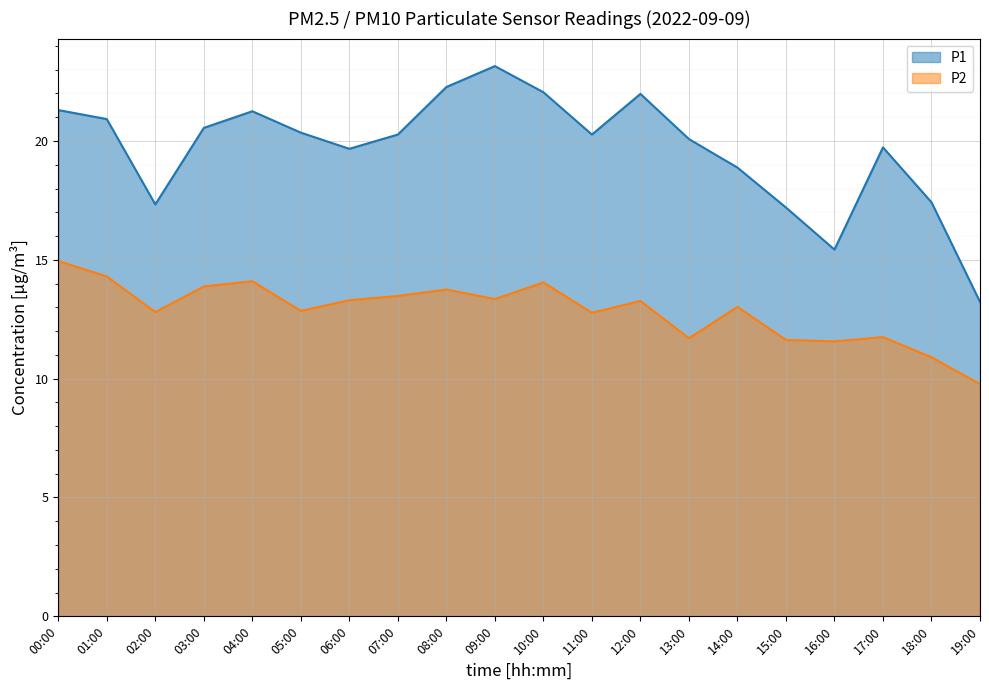

Reading right to left, list all the values displayed in this chart.

P1: 13.2	17.4	19.7	15.4	17.2	18.9	20.1	22.0	20.3	22.1	23.1	22.3	20.3	19.7	20.4	21.2	20.6	17.3	20.9	21.3
P2: 9.8	10.9	11.8	11.6	11.6	13.0	11.7	13.3	12.8	14.1	13.3	13.8	13.5	13.3	12.8	14.1	13.9	12.8	14.3	14.9